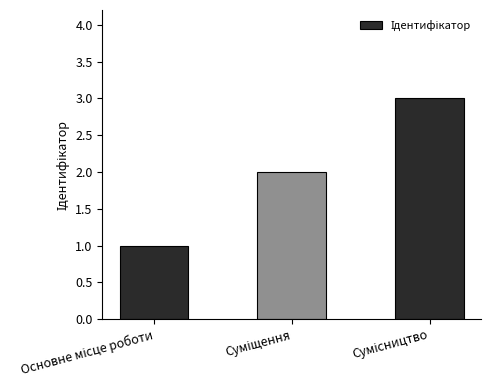

What is the maximum value shown in the chart?

3